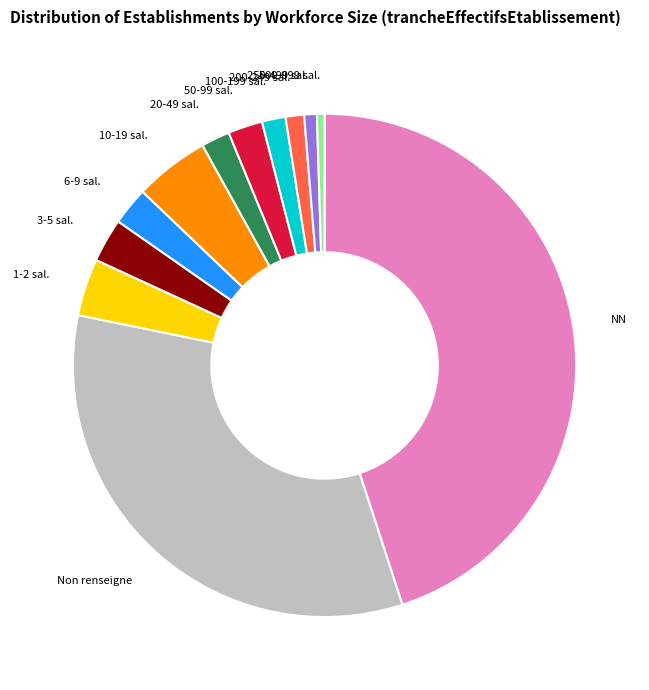

Is there a majority slice in this chart?

No